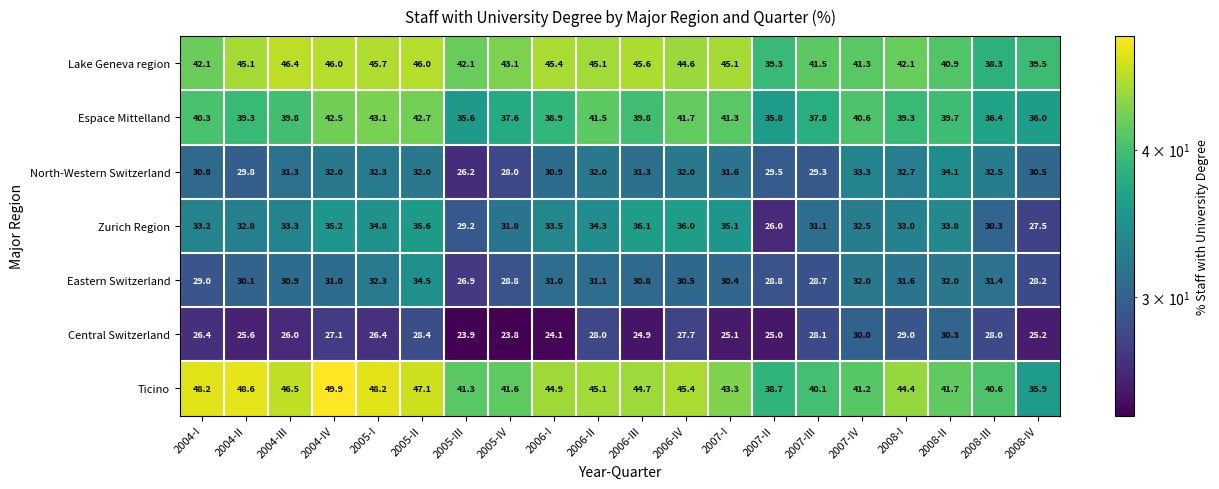

True or false: Zurich Region has a value of 31.8 at 2005-IV.

True